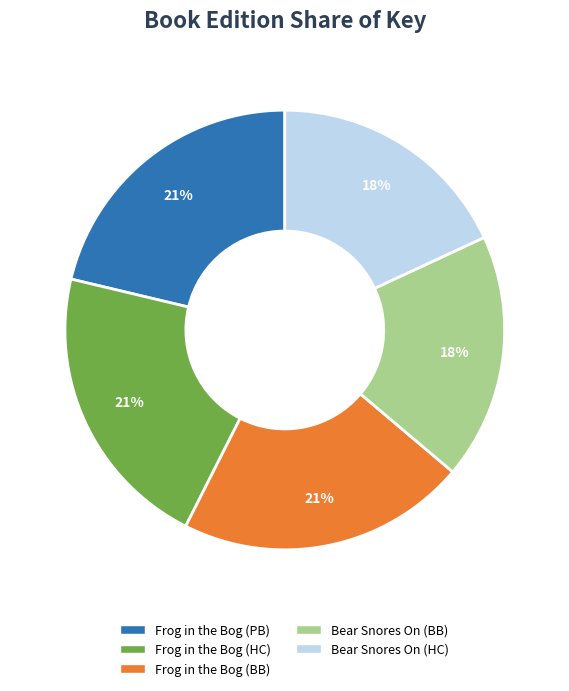

Approximately how many times larger is the value at Frog in the Bog (HC) compared to Frog in the Bog (PB)?

1.0